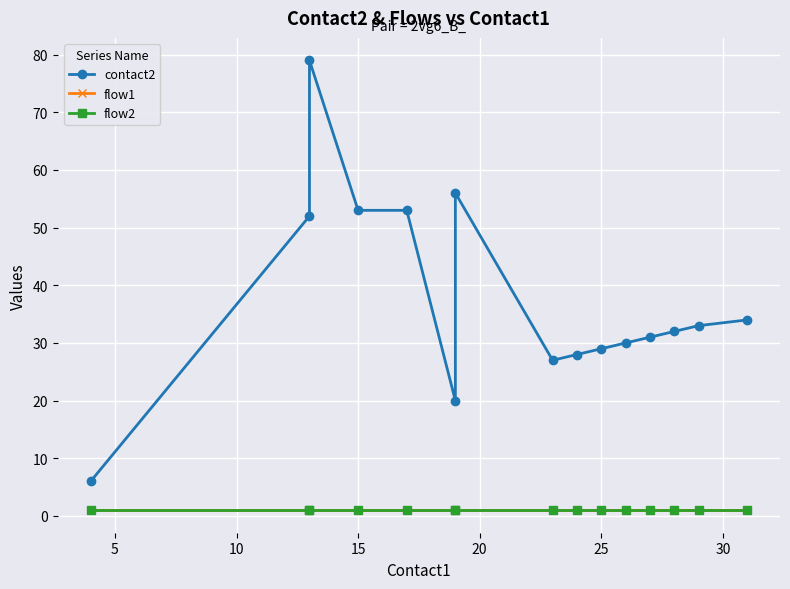

Reading left to right, transcribe all the data shown in this chart.

contact2: 6	52	79	53	53	20	56	27	28	29	30	31	32	33	34
flow1: 1	1	1	1	1	1	1	1	1	1	1	1	1	1	1
flow2: 1	1	1	1	1	1	1	1	1	1	1	1	1	1	1